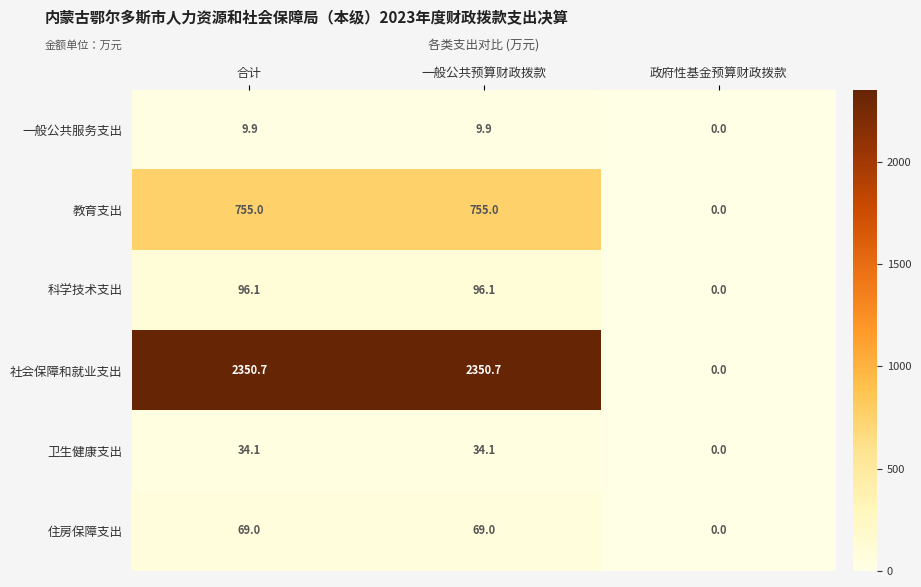

Which series has the largest total across all categories?

社会保障和就业支出